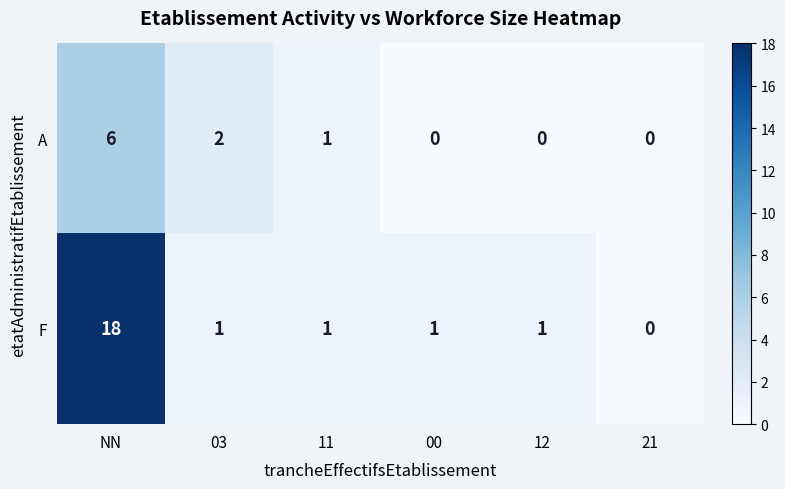

List the series in order of their overall mean, lowest first.

A, F